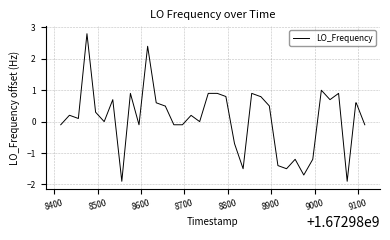

What is the maximum value shown in the chart?

2.8